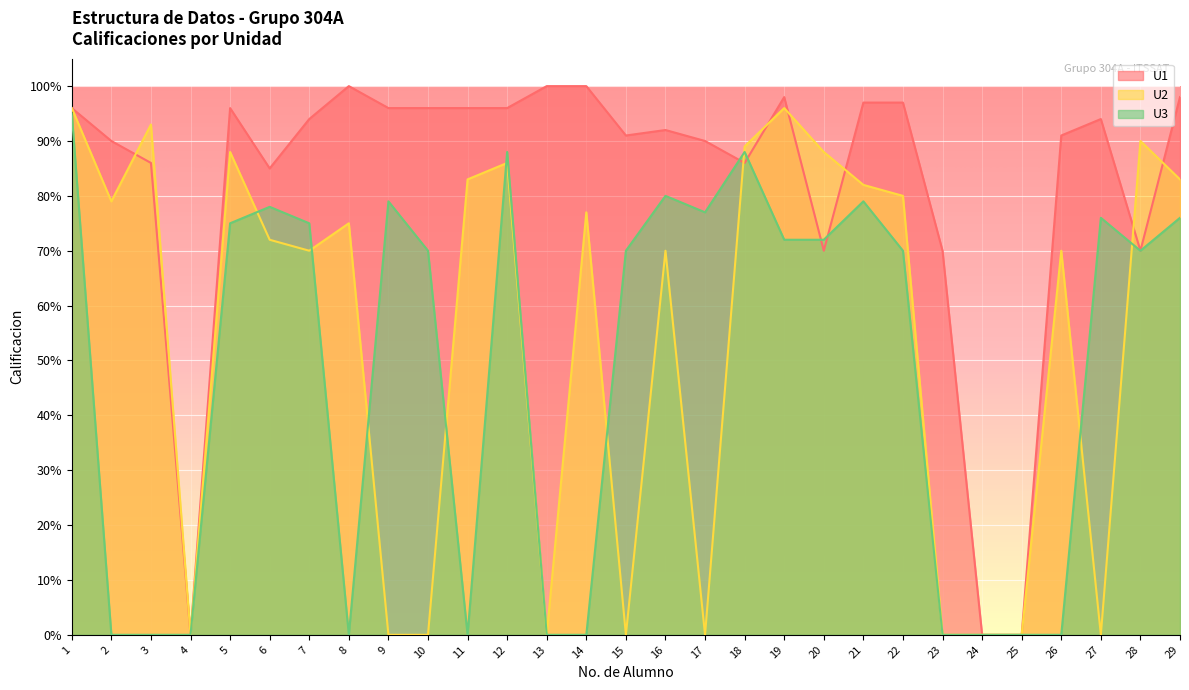

True or false: U1 and U2 intersect in this chart.

True